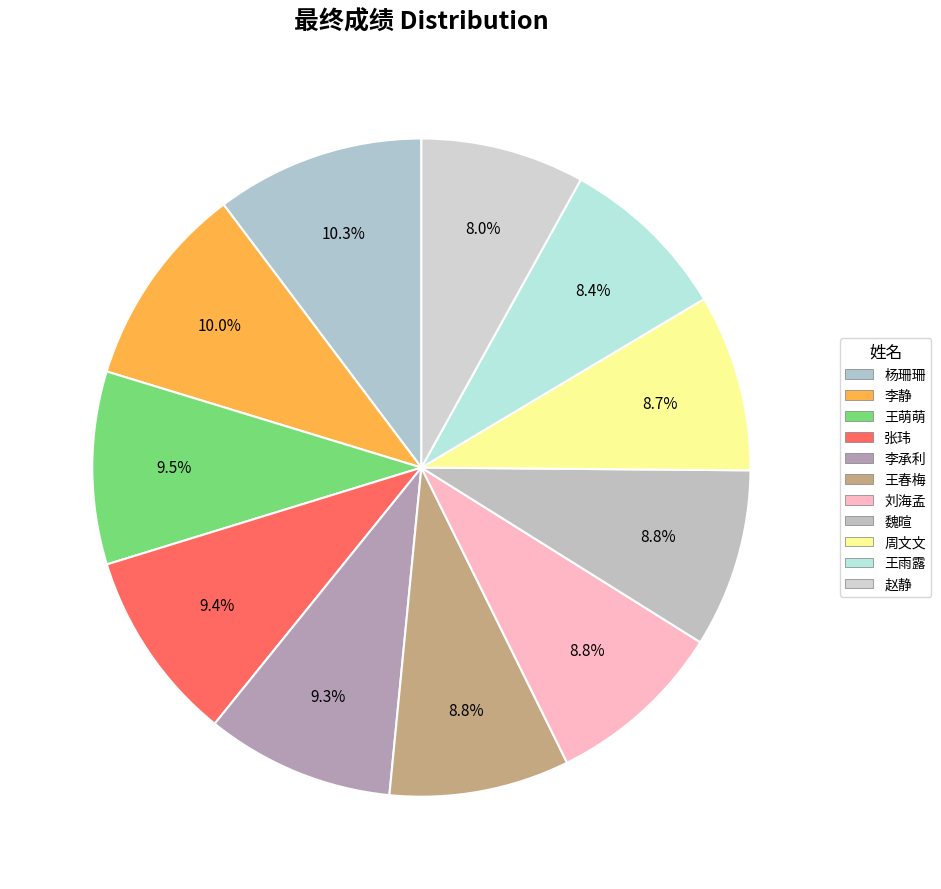

Do 张玮 and 魏暄 together represent more than half of the pie?

No